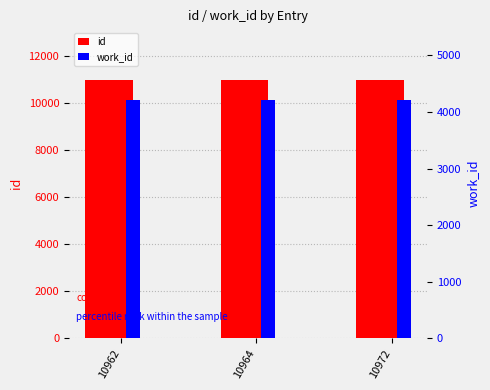

Which has a higher value, 10962 or 10972?

10972